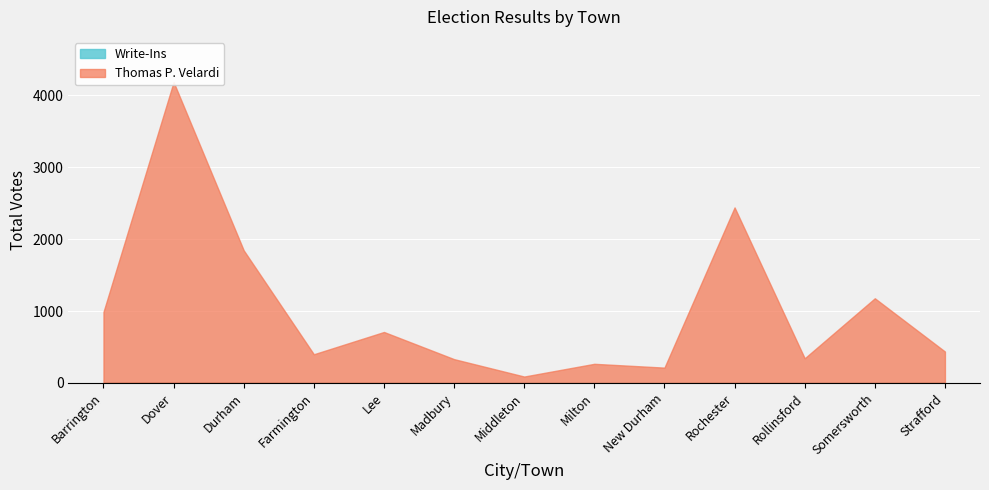

What is the difference between the second highest and minimum values in the Write-Ins series?

4